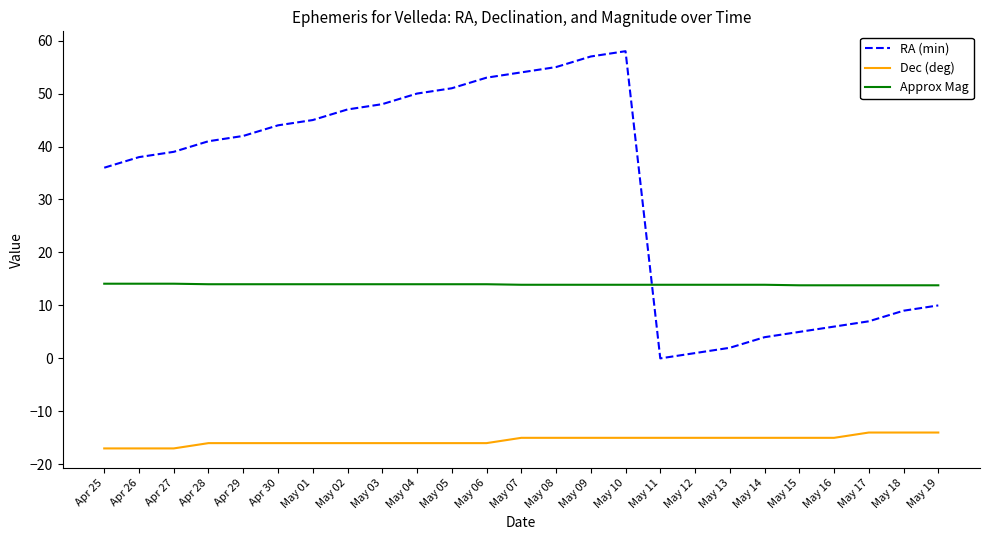

At which category does the chart reach its peak across all series?

May 10